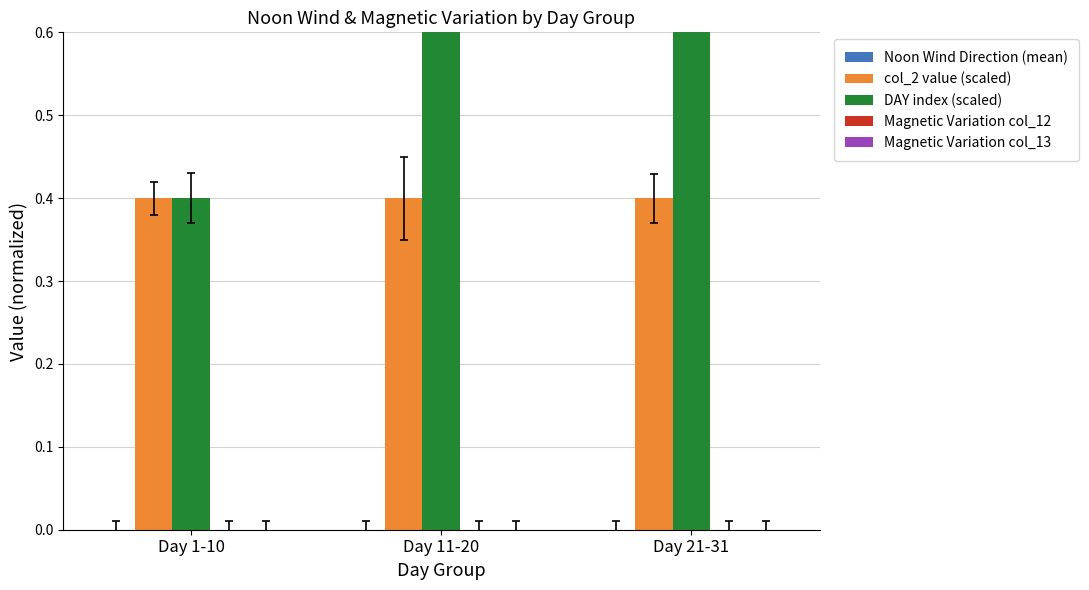

At how many categories does at least one series exceed 1?

1